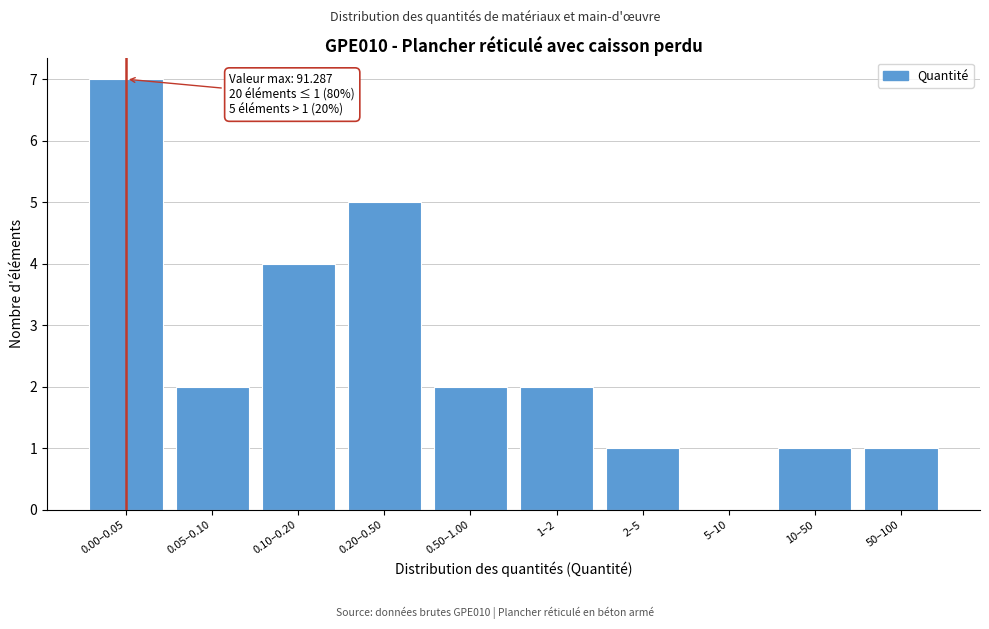

Reading right to left, extract all data points from this chart.

50–100=1	10–50=1	5–10=0	2–5=1	1–2=2	0.50–1.00=2	0.20–0.50=5	0.10–0.20=4	0.05–0.10=2	0.00–0.05=7